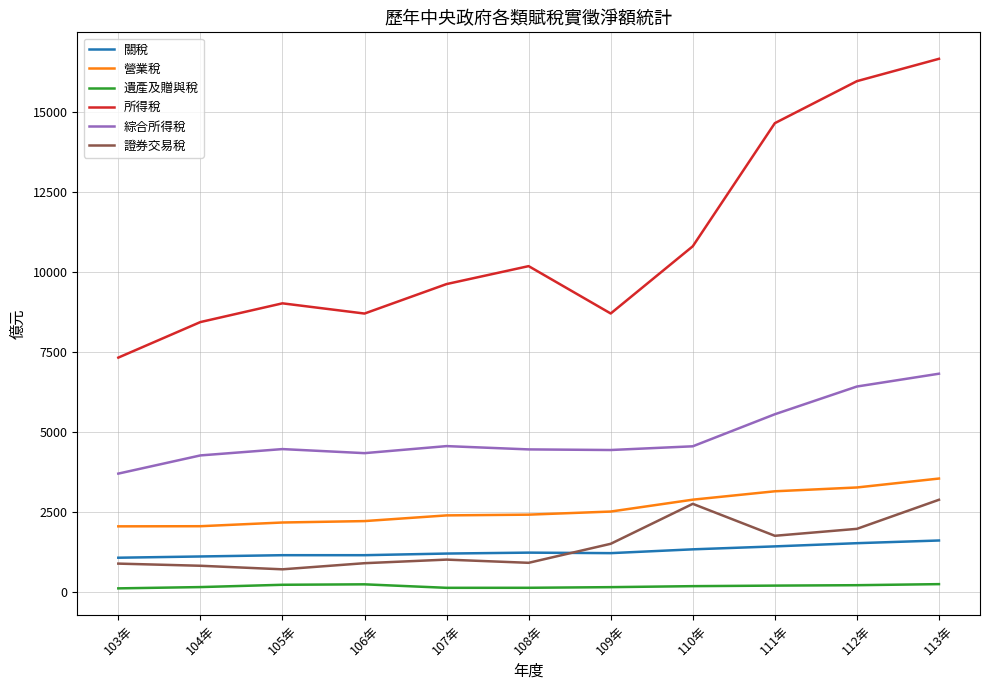

What is the difference between the second highest and minimum values in the 遺產及贈與稅 series?

126